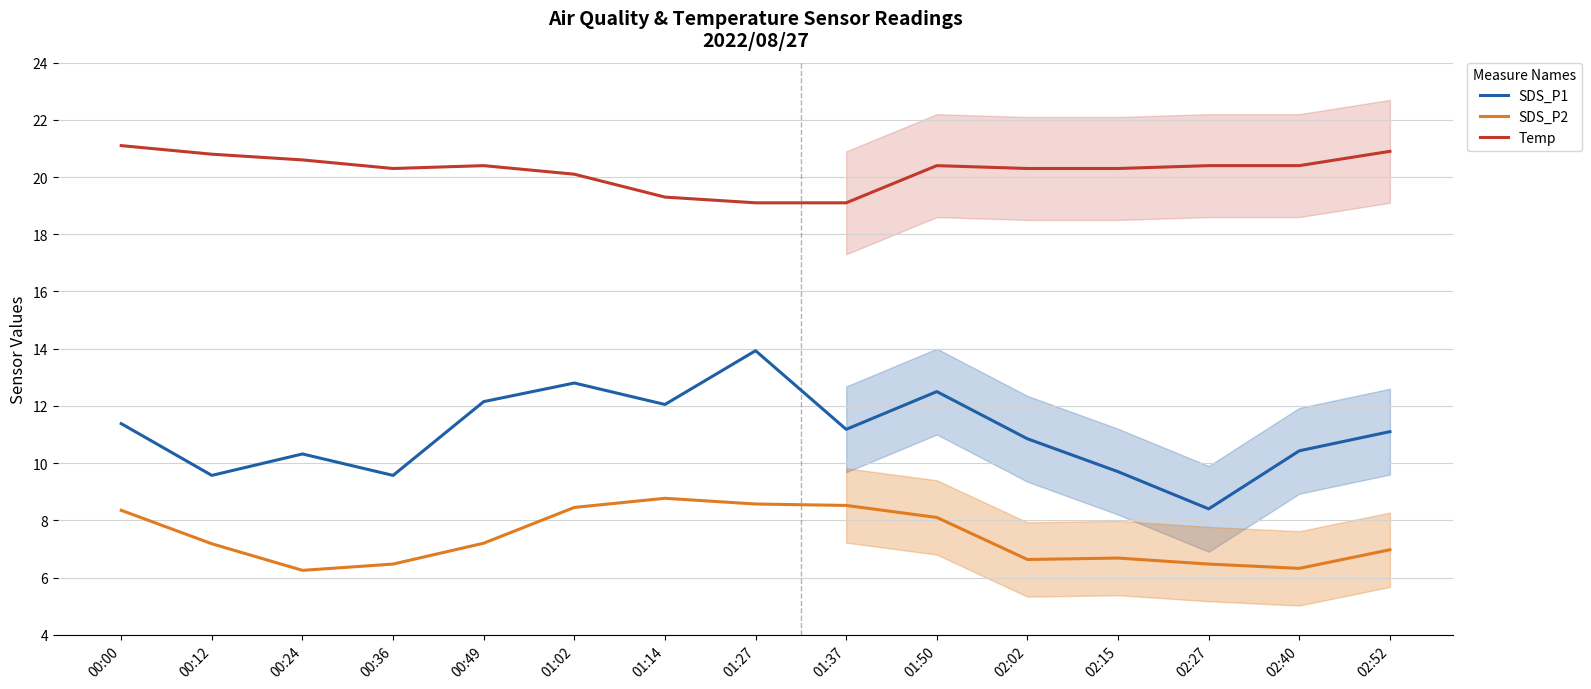

True or false: SDS_P1 and SDS_P2 cross at least once.

False